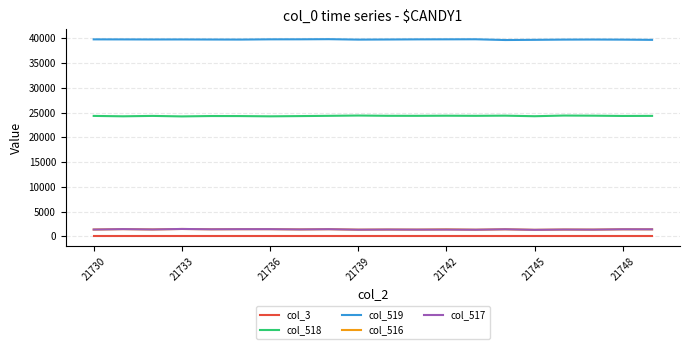

True or false: col_517 and col_3 cross at least once.

False